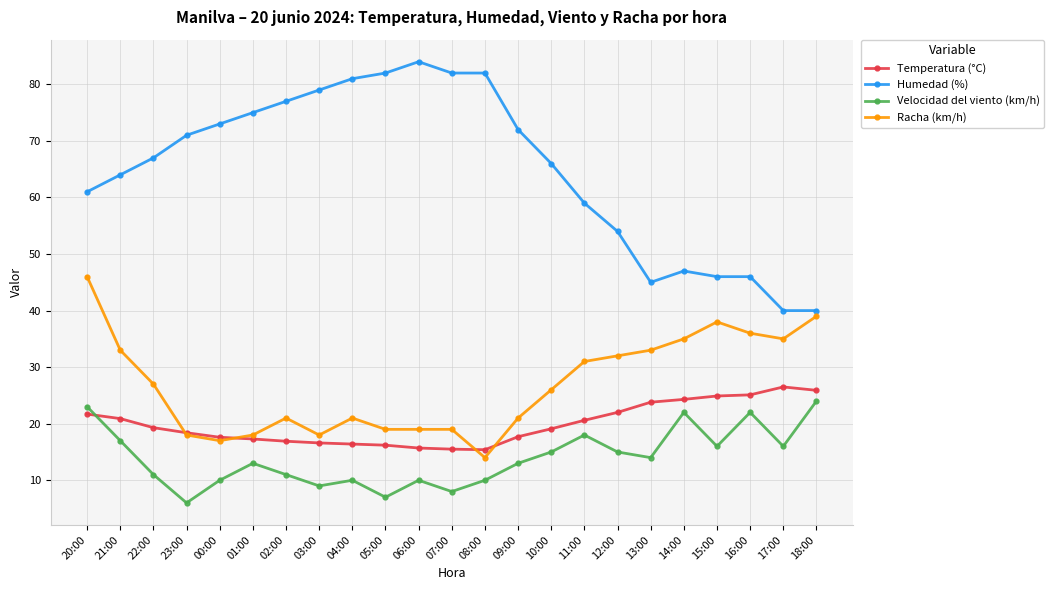

Where is the first local minimum for Velocidad del viento (km/h)?

23:00